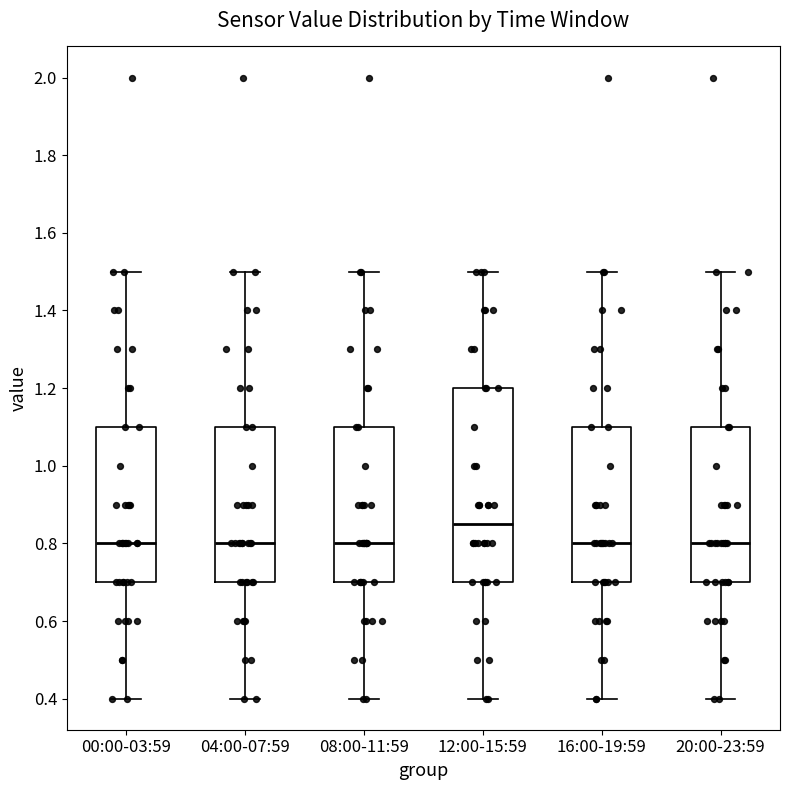

Which box has the highest median line?

12:00-15:59